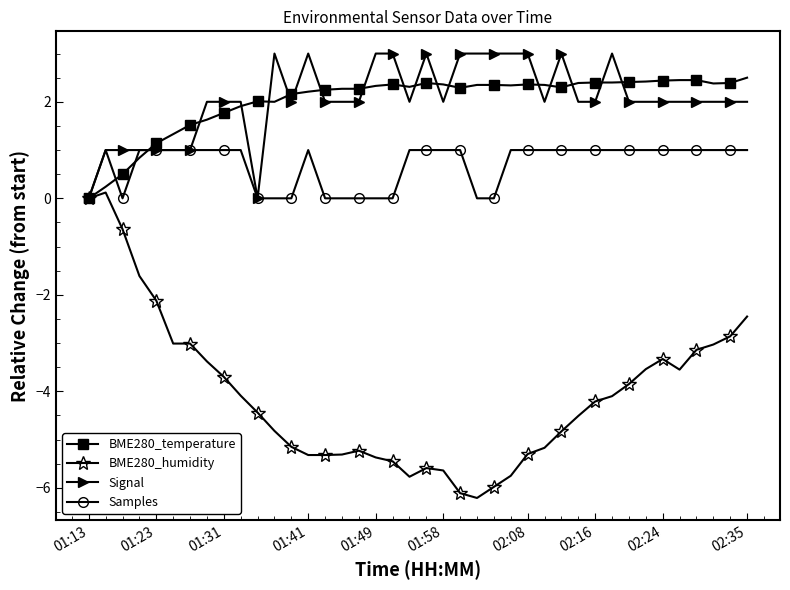

True or false: Samples has more than 0 points higher than both neighbors.

True